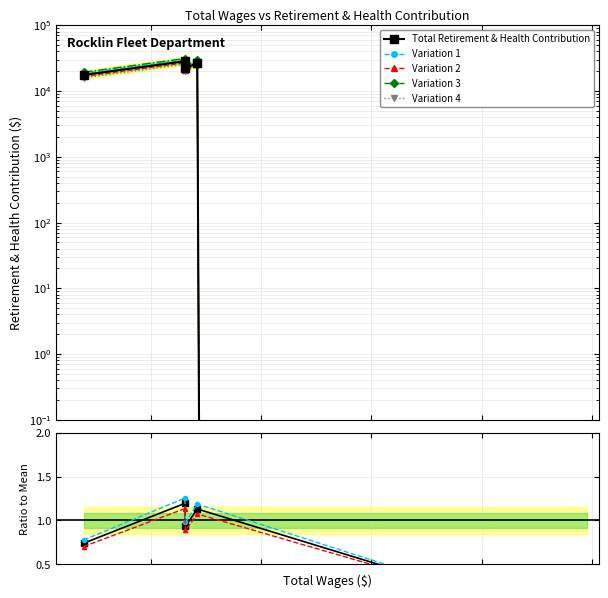

True or false: the data has more than 1 interior local peaks.

True